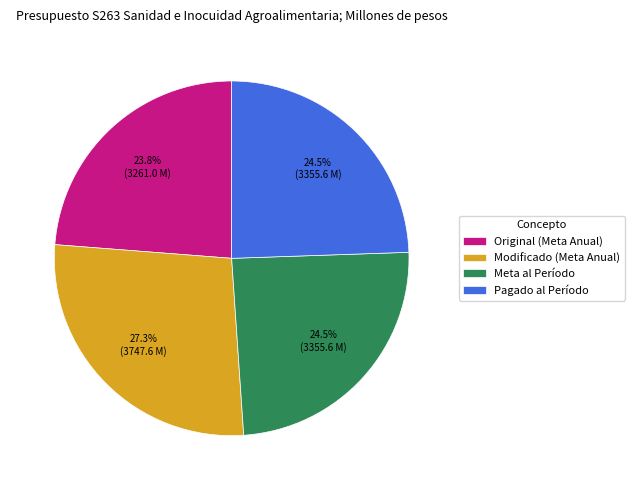

What is the ratio of the value at Pagado al Período to the value at Modificado (Meta Anual)?

0.9